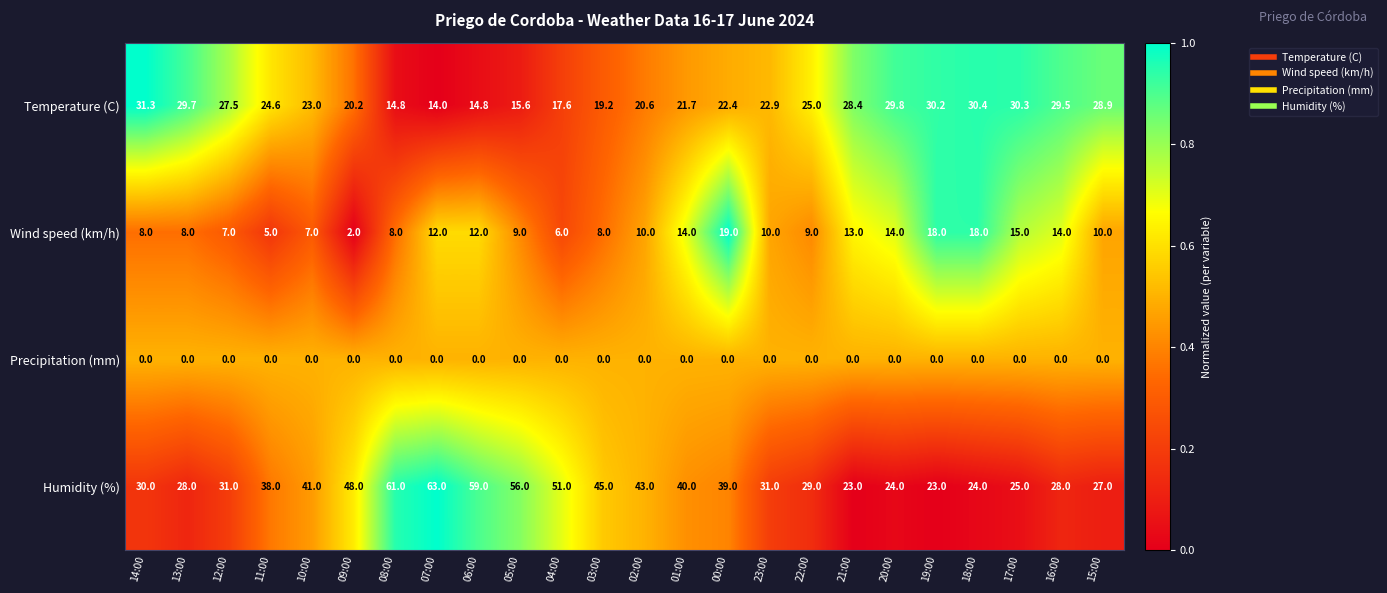

The value of Wind speed (km/h) at 06:00 is 12.0. True or false?

True